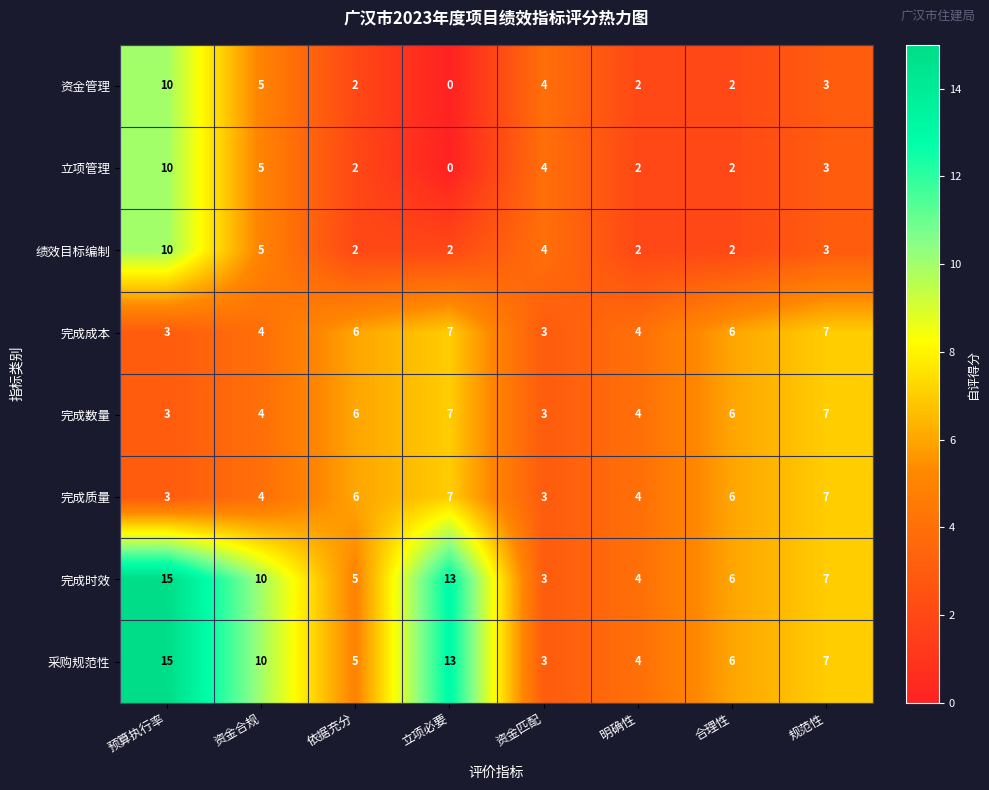

List the labels in order of 完成时效 value, smallest first.

资金匹配, 明确性, 依据充分, 合理性, 规范性, 资金合规, 立项必要, 预算执行率